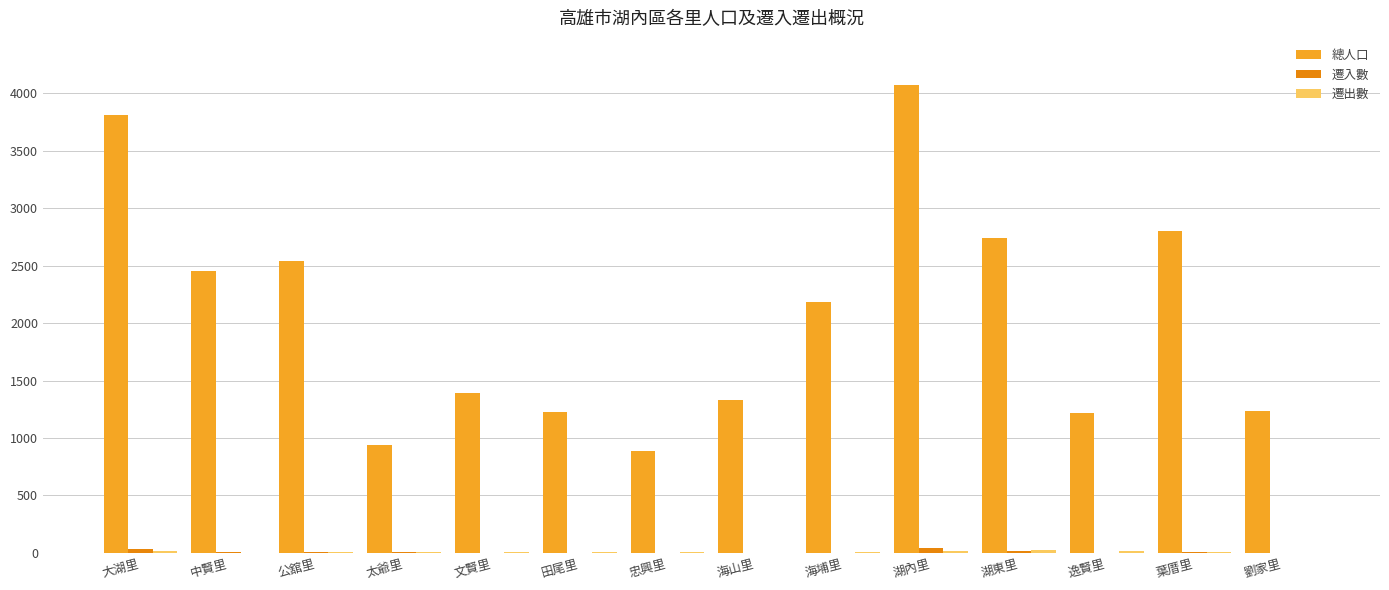

Is it true that 總人口 equals 830 at 海埔里?

False